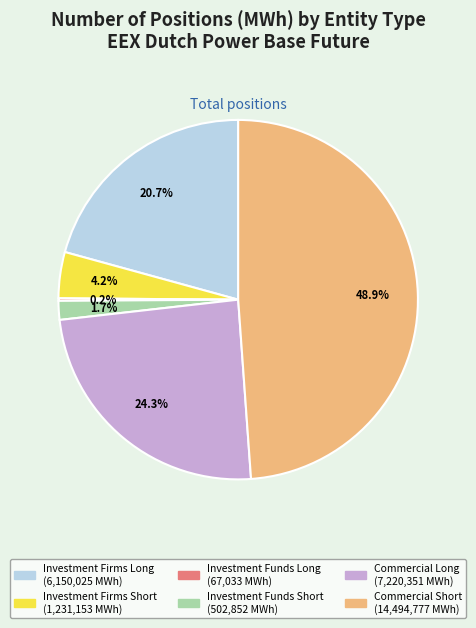

Combined, do Commercial Short and Investment Firms Long account for over 50%?

Yes